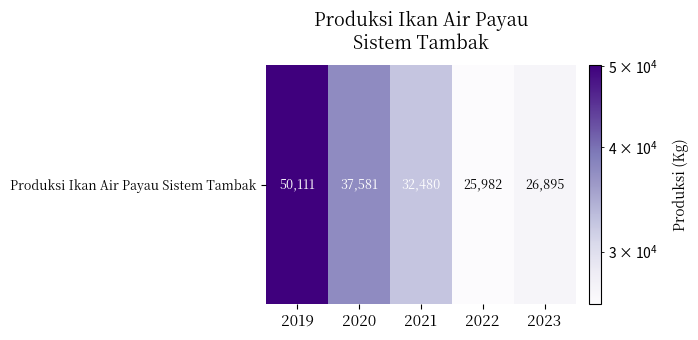

How many data points are above 32480?

2